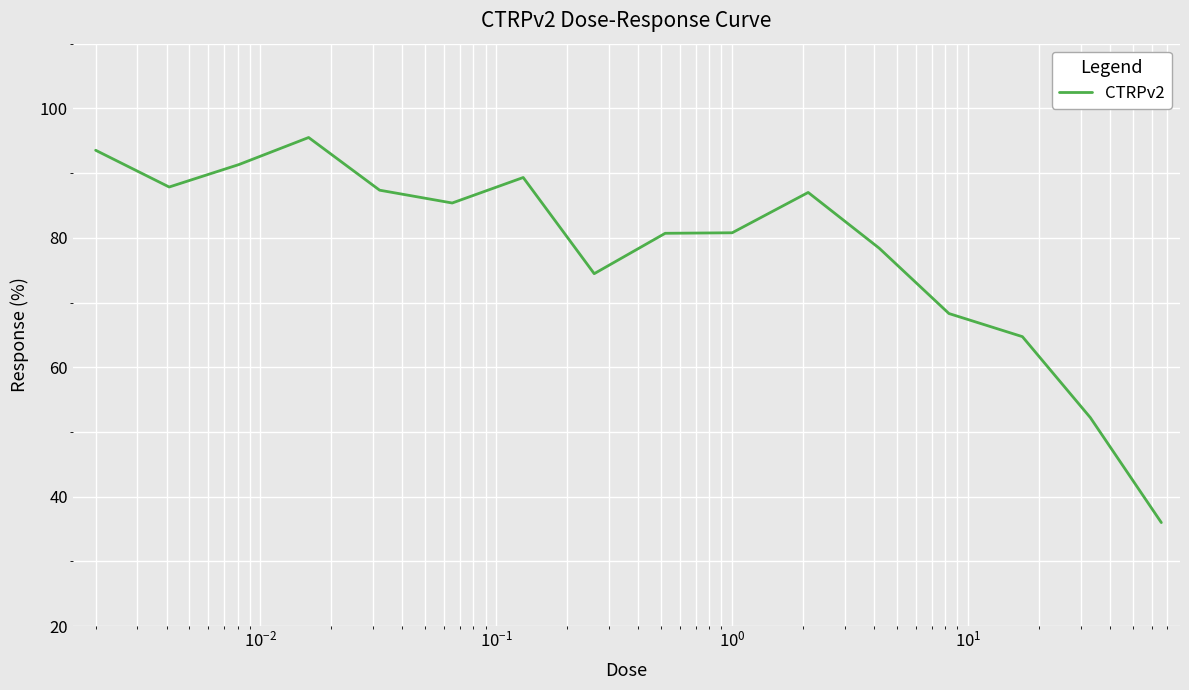

What is the minimum value shown in the chart?

36.0